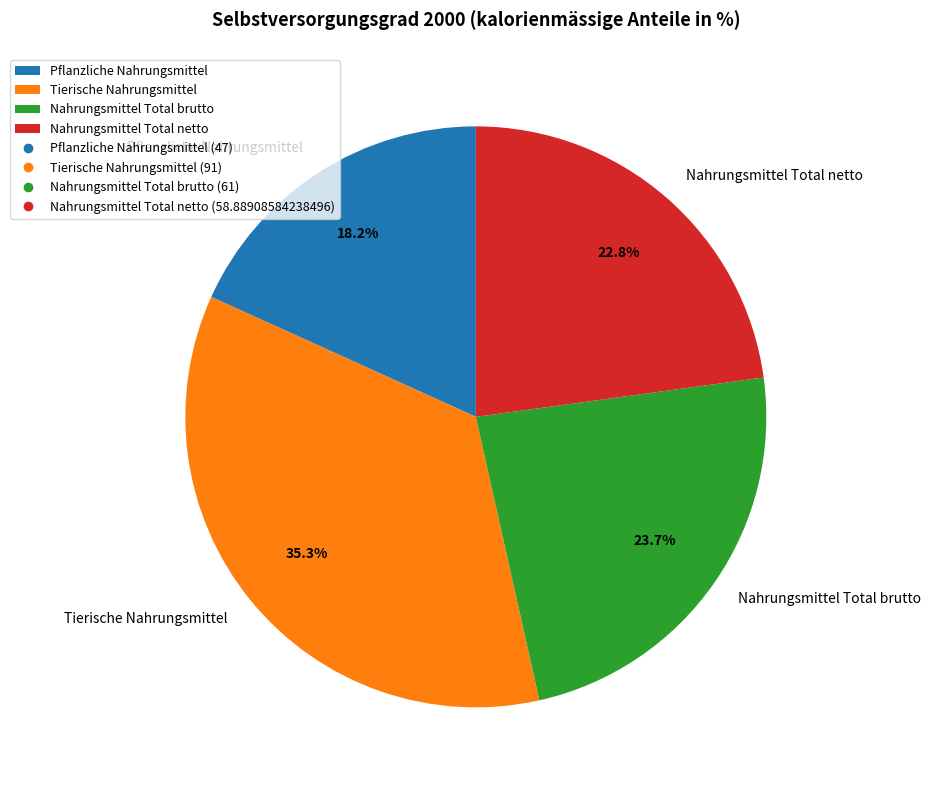

What percentage is the Pflanzliche Nahrungsmittel slice, to the nearest percent?

18%